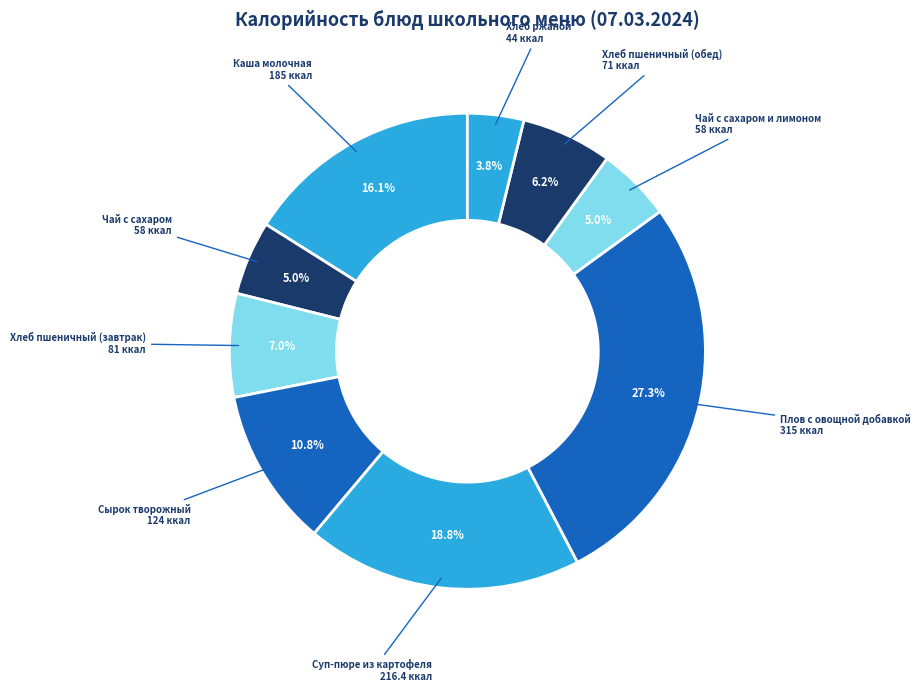

The Сырок творожный slice represents 21% of the pie. True or false?

False